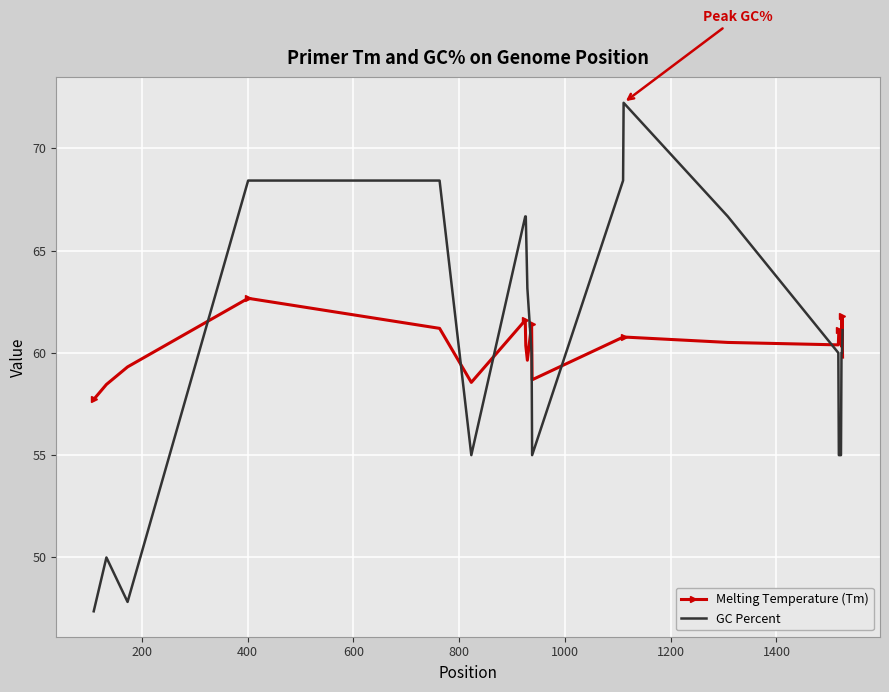

What is the difference between the maximum and minimum values in the Melting Temperature (Tm) series?

4.9